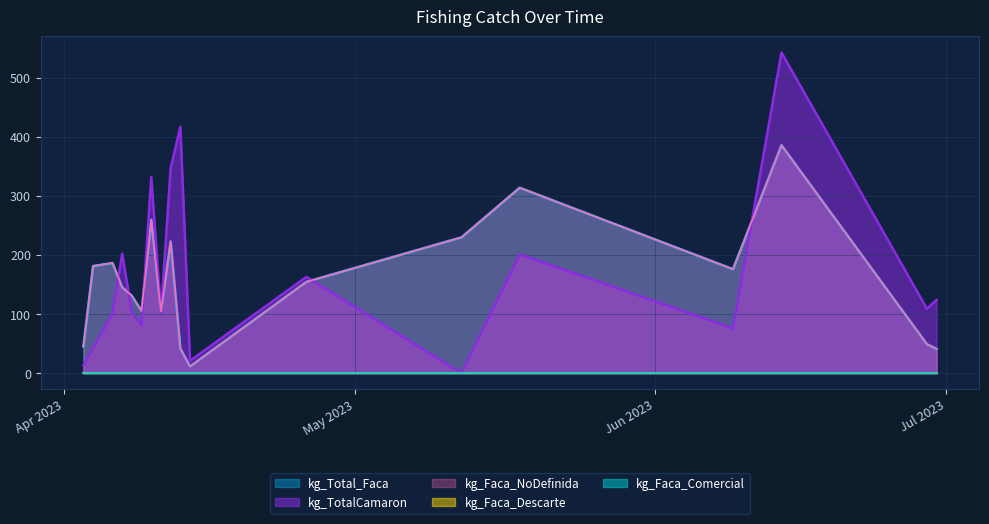

Reading right to left, list all the values displayed in this chart.

kg_Total_Faca: 39=11.3	38=19.0	37=22.7	36=0.0	35=48.6	34=50.5	33=41.7	32=82.3	31=42.8	30=99.8	29=61.6	28=42.9	27=42.1	26=139.1	25=35.5	24=0.0	23=7.7	22=52.4	21=28.3	20=16.7	19=44.5	18=25.8	17=20.2	16=25.7	15=59.2	14=32.6	13=55.7	12=57.1	11=41.9	10=88.6	9=56.1	8=45.2	7=230.0	6=41.0	5=49.0	4=176.0	3=37.0	2=386.0	1=314.0	0=154.6
kg_TotalCamaron: 39=21.0	38=52.0	37=155.0	36=210.0	35=2.0	34=190.0	33=17.0	32=138.0	31=82.0	30=4.0	29=20.0	28=71.0	27=77.0	26=140.0	25=44.0	24=0.0	23=16.0	22=60.0	21=1.0	20=4.0	19=14.0	18=0.0	17=7.0	16=10.0	15=86.0	14=25.0	13=35.0	12=142.0	11=33.0	10=35.0	9=33.0	8=13.0	7=0.0	6=124.0	5=109.0	4=76.0	3=24.0	2=543.0	1=201.0	0=163.0
kg_Faca_NoDefinida: 39=11.3	38=19.0	37=22.7	36=0.0	35=48.6	34=50.5	33=41.7	32=82.3	31=42.8	30=99.8	29=61.6	28=42.9	27=42.1	26=139.1	25=35.5	24=0.0	23=7.7	22=52.4	21=28.3	20=16.7	19=44.5	18=25.8	17=20.2	16=25.7	15=59.2	14=32.6	13=55.7	12=57.1	11=41.9	10=88.6	9=56.1	8=45.2	7=230.0	6=41.0	5=49.0	4=176.0	3=37.0	2=386.0	1=314.0	0=154.6
kg_Faca_Descarte: 39=0.0	38=0.0	37=0.0	36=0.0	35=0.0	34=0.0	33=0.0	32=0.0	31=0.0	30=0.0	29=0.0	28=0.0	27=0.0	26=0.0	25=0.0	24=0.0	23=0.0	22=0.0	21=0.0	20=0.0	19=0.0	18=0.0	17=0.0	16=0.0	15=0.0	14=0.0	13=0.0	12=0.0	11=0.0	10=0.0	9=0.0	8=0.0	7=0.0	6=0.0	5=0.0	4=0.0	3=0.0	2=0.0	1=0.0	0=0.0
kg_Faca_Comercial: 39=0.0	38=0.0	37=0.0	36=0.0	35=0.0	34=0.0	33=0.0	32=0.0	31=0.0	30=0.0	29=0.0	28=0.0	27=0.0	26=0.0	25=0.0	24=0.0	23=0.0	22=0.0	21=0.0	20=0.0	19=0.0	18=0.0	17=0.0	16=0.0	15=0.0	14=0.0	13=0.0	12=0.0	11=0.0	10=0.0	9=0.0	8=0.0	7=0.0	6=0.0	5=0.0	4=0.0	3=0.0	2=0.0	1=0.0	0=0.0